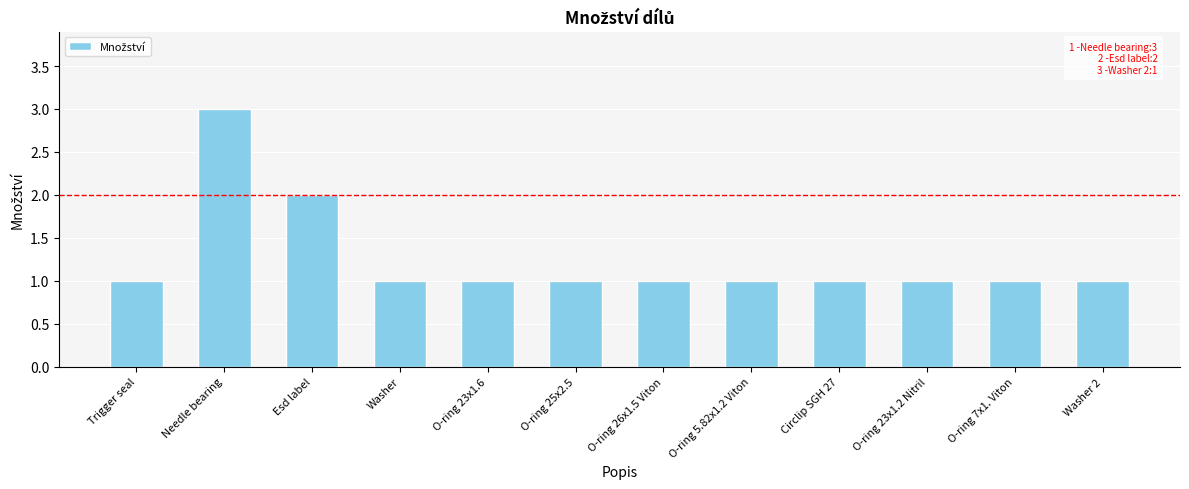

What is the value of the 8th bar from the left?

1